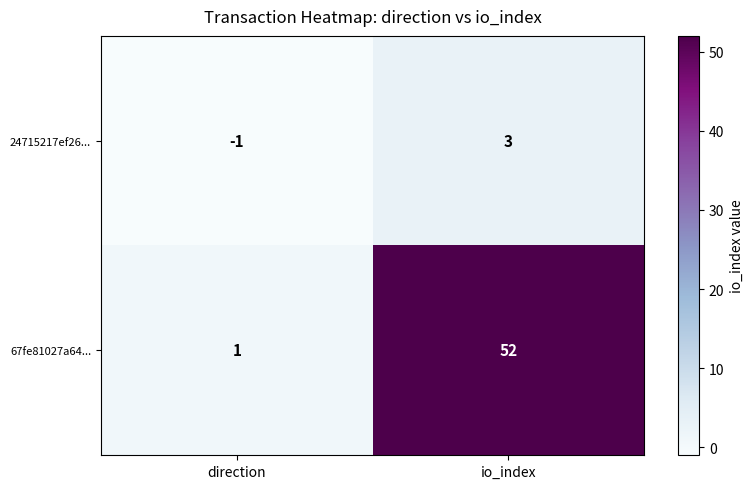

At which category is the sum across all series the highest?

io_index